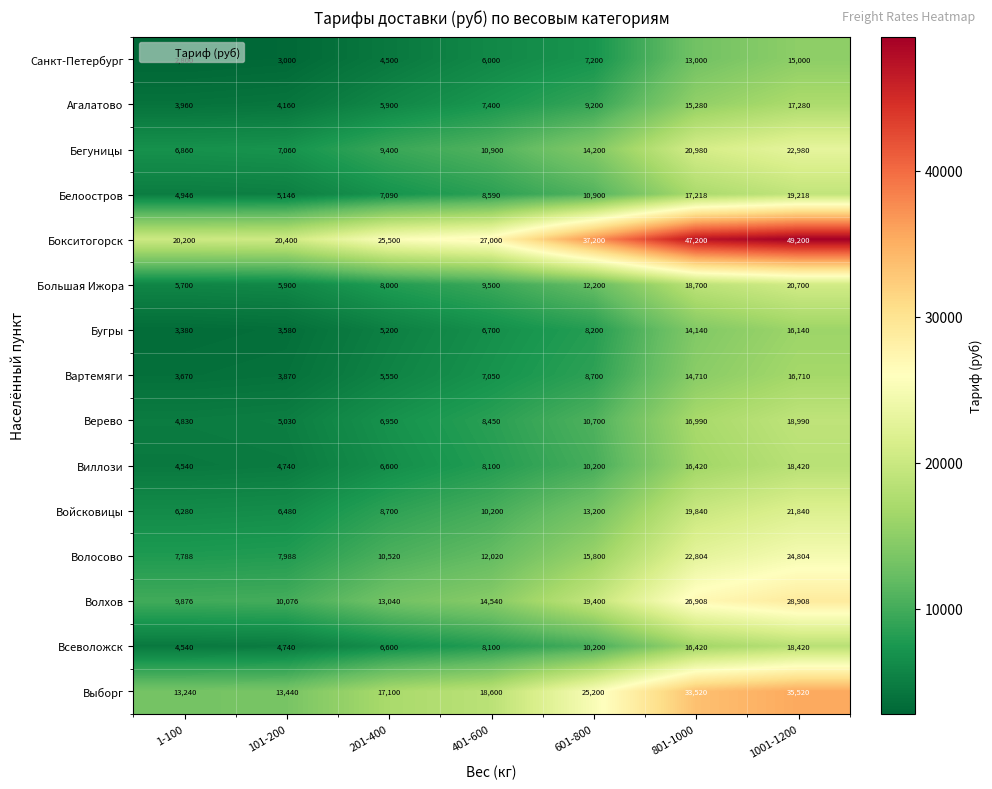

At how many categories does at least one series exceed 24979?

5